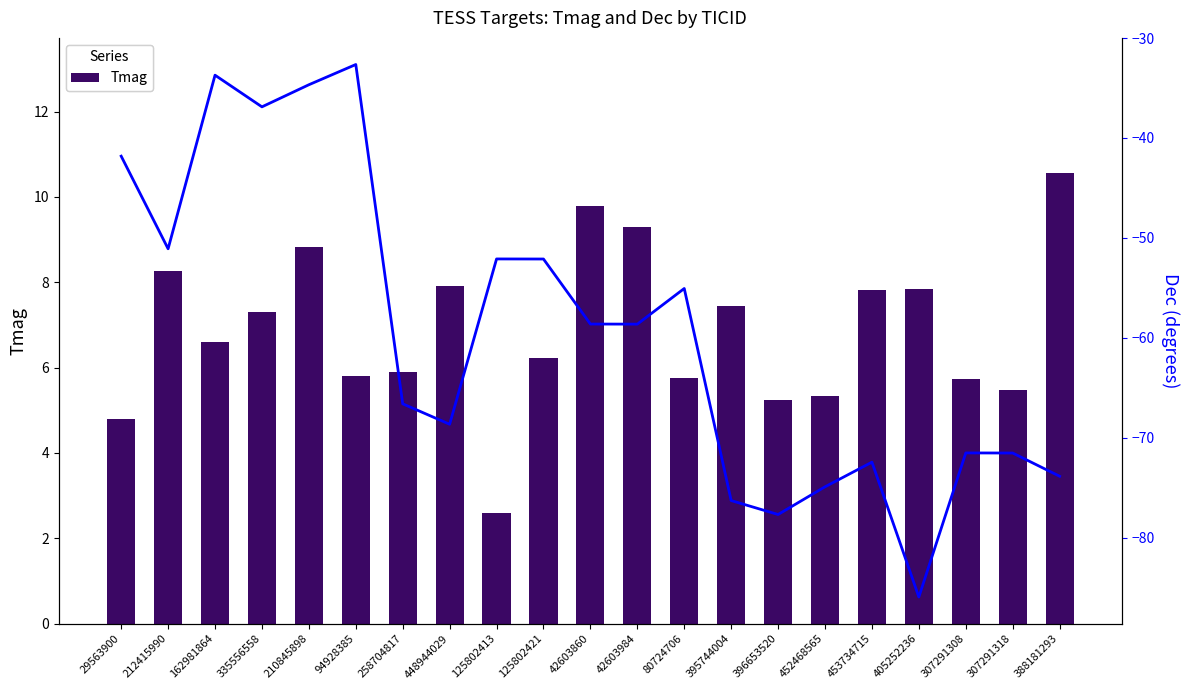

Rank the series by their maximum value, from lowest to highest.

Dec, Tmag